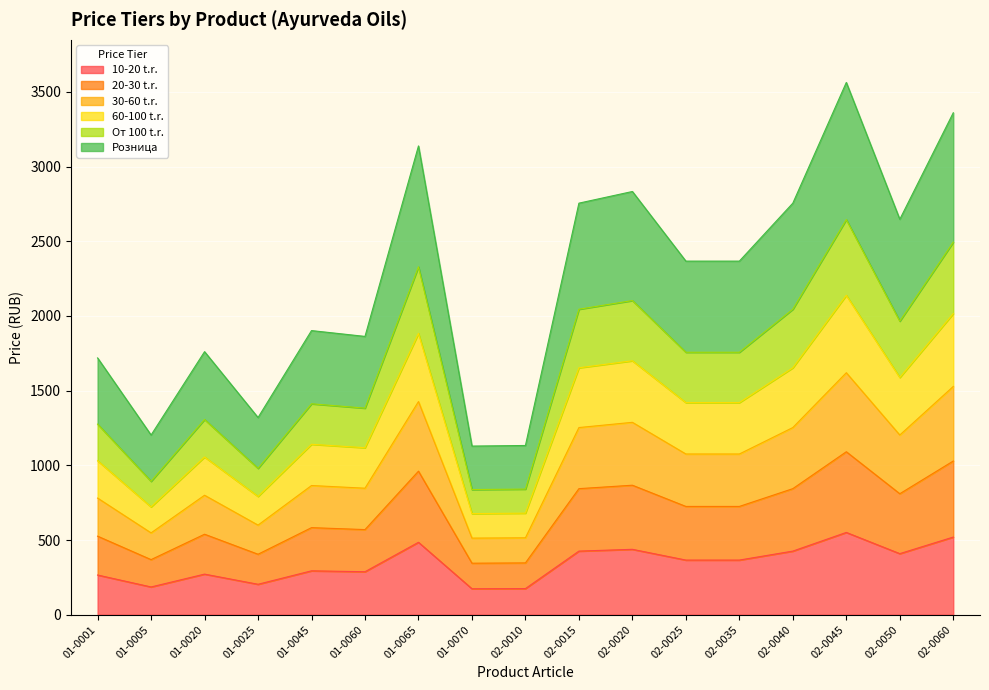

What is the total value across all series at 02-0010?

1133